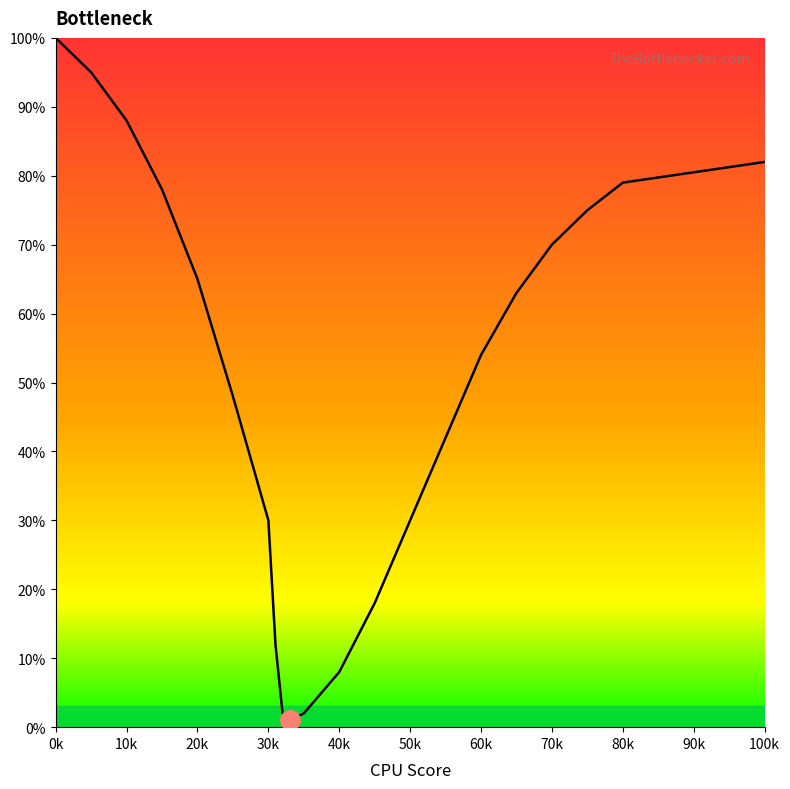

What is the difference between the maximum and minimum values?

99